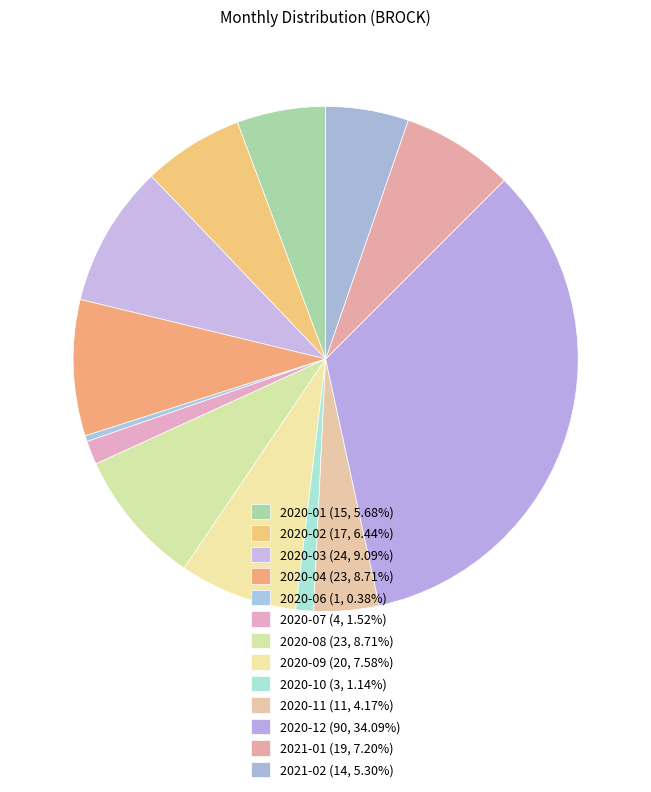

Between 2020-12 and 2020-01, which is larger?

2020-12